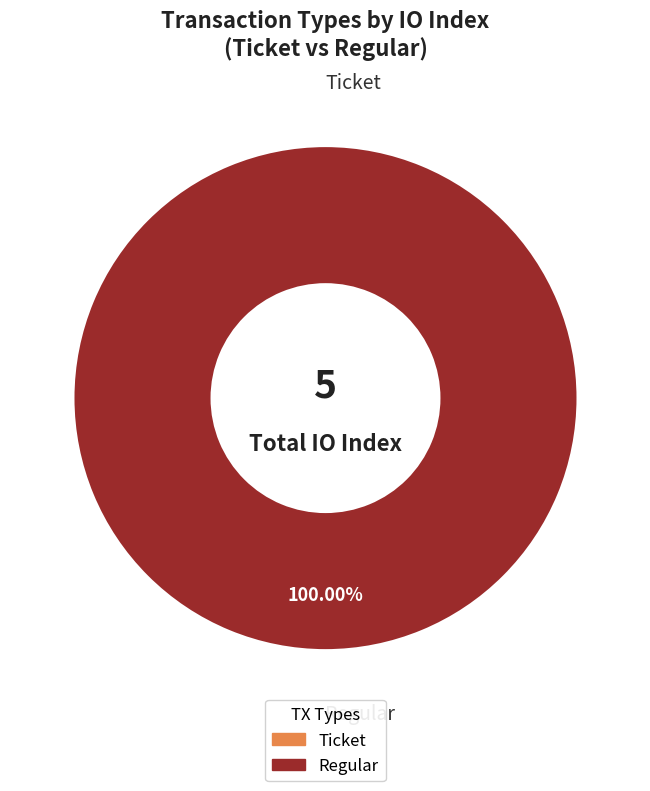

How many slices are in this pie chart?

2